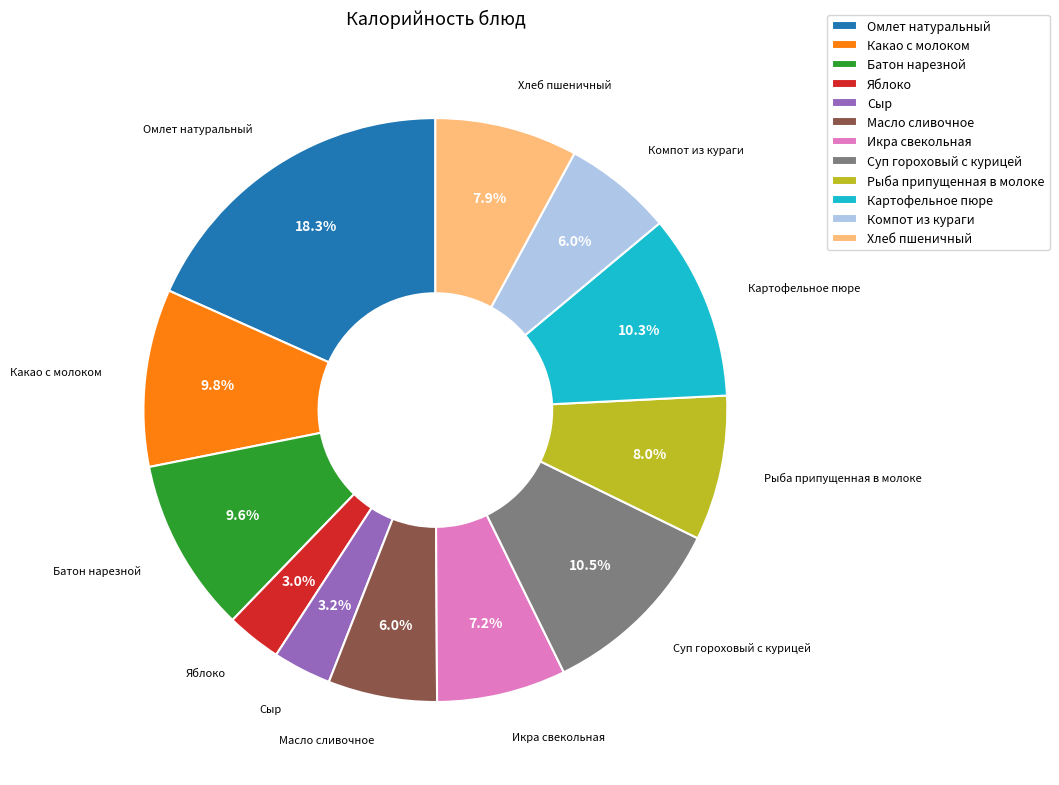

To the nearest percent, what is the difference between the Яблоко and Икра свекольная slice percentages?

4%